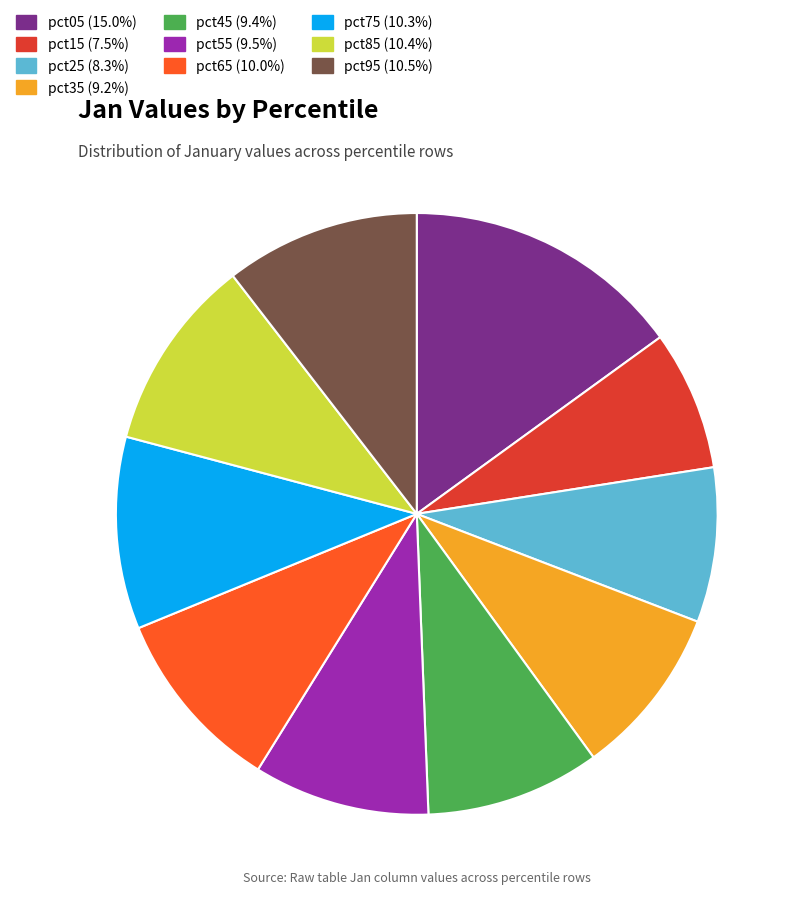

Which category has the biggest portion of the pie?

pct05